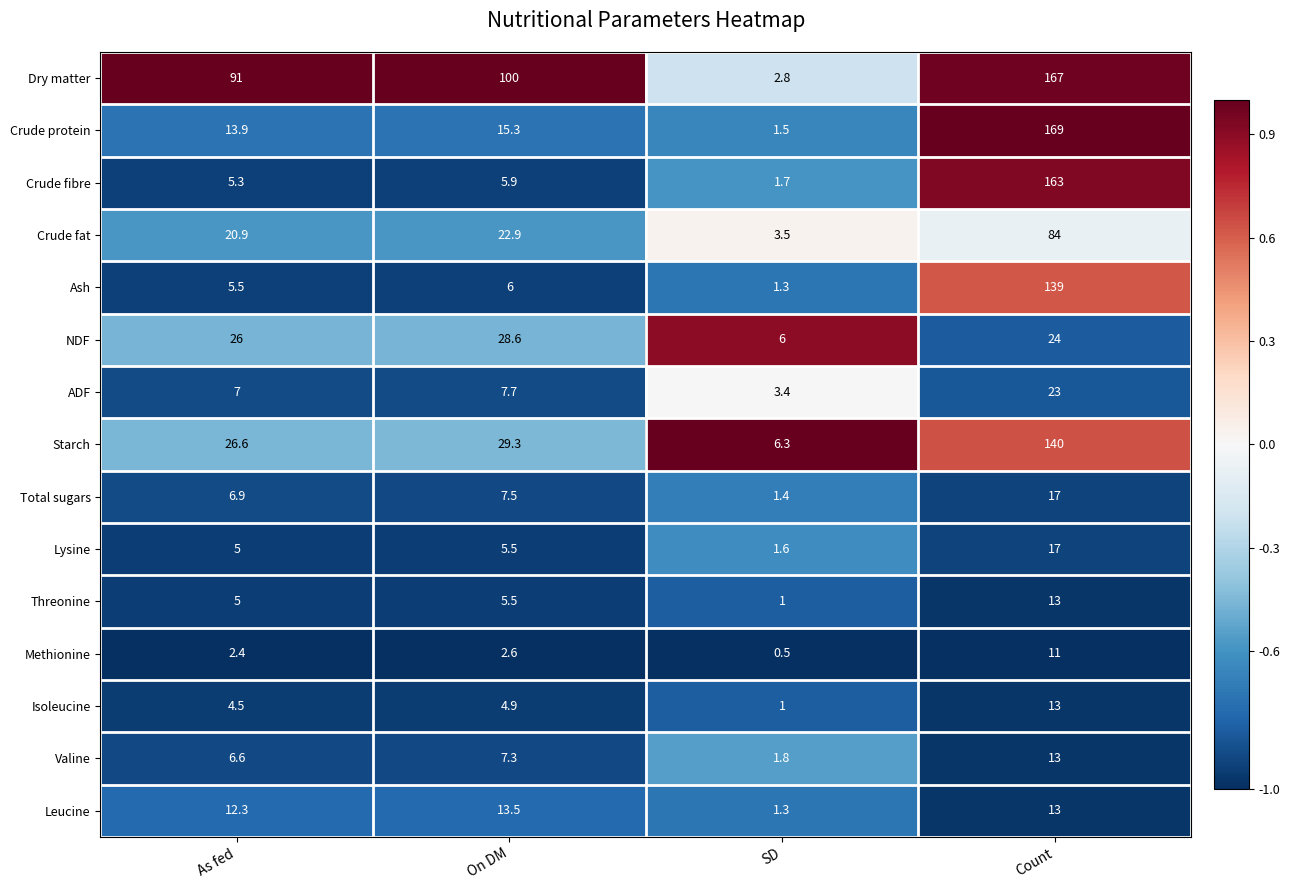

What is the difference between the Starch values at As fed and SD?

20.3